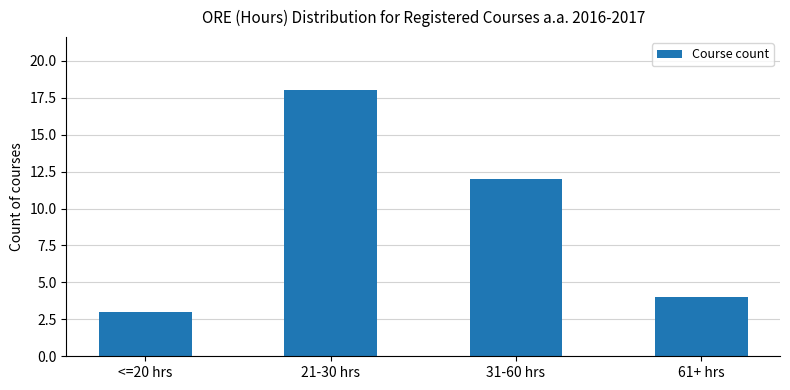

What is the change in value from <=20 hrs to 31-60 hrs?

+9